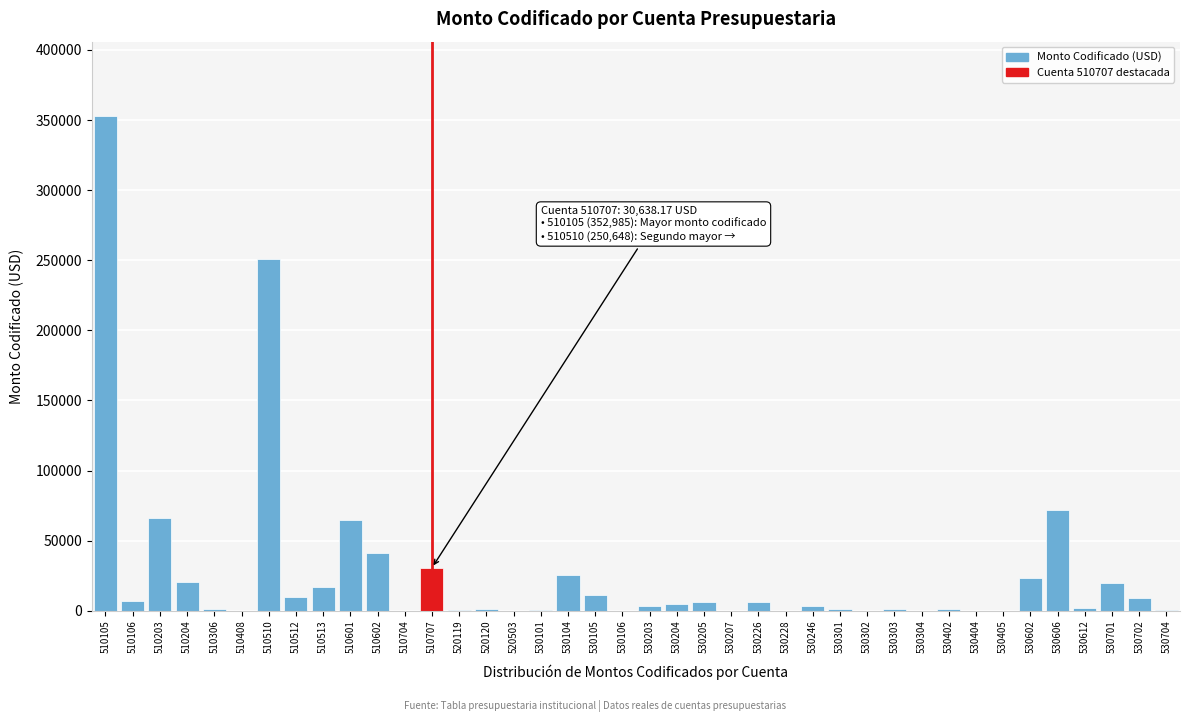

What is the greatest value displayed?

352985.4